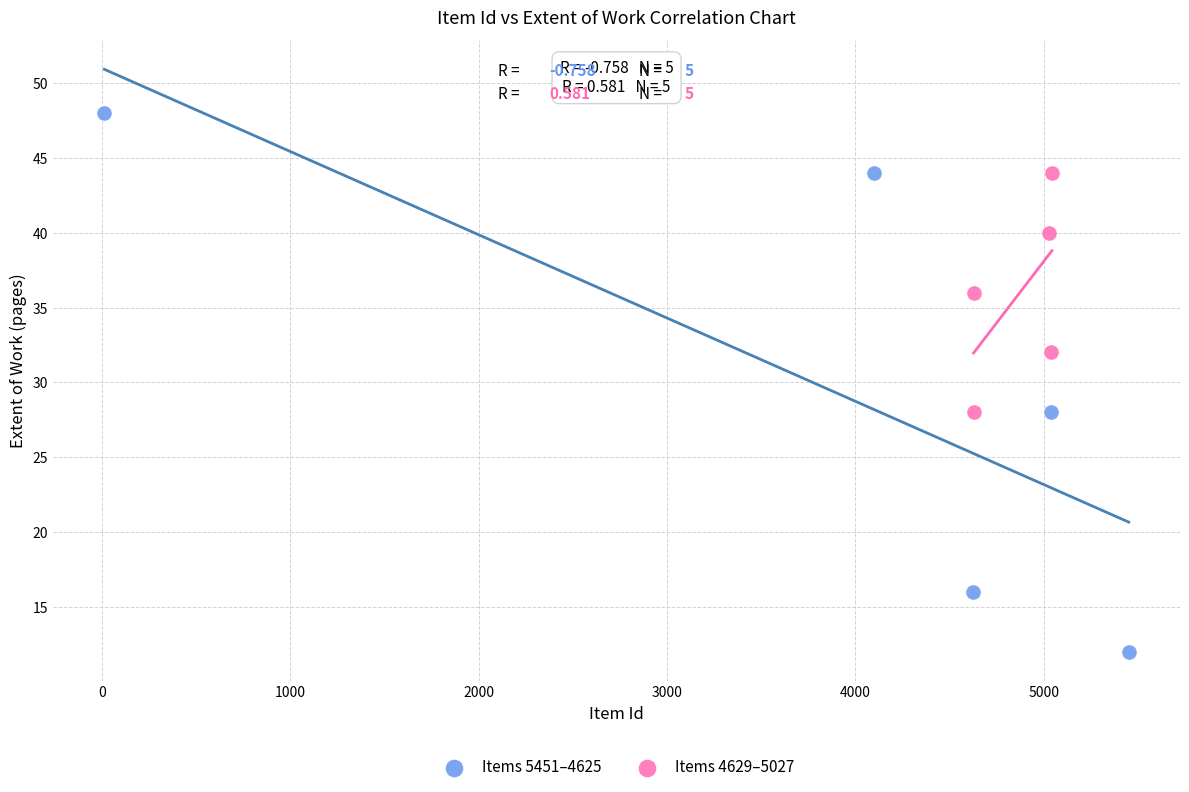

Which series reaches the maximum Y coordinate?

Items 5451–4625